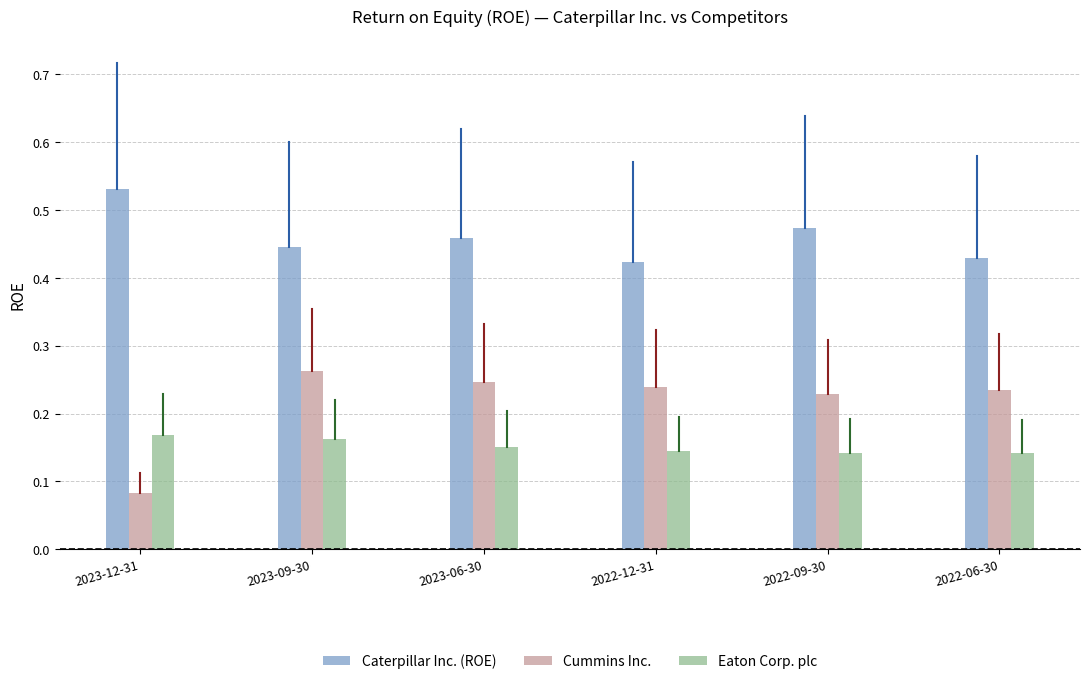

At which category does the chart reach its peak across all series?

2023-12-31